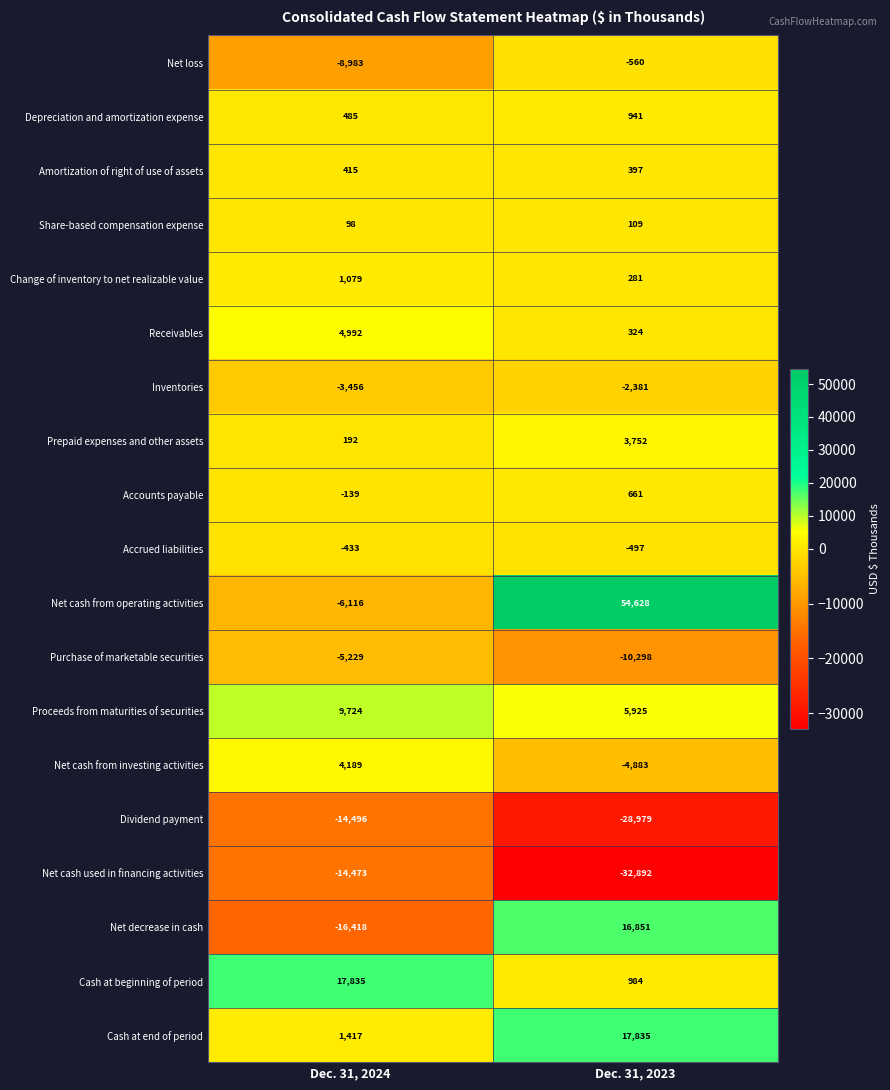

Is it true that Depreciation and amortization expense equals 485 at Dec. 31, 2024?

True